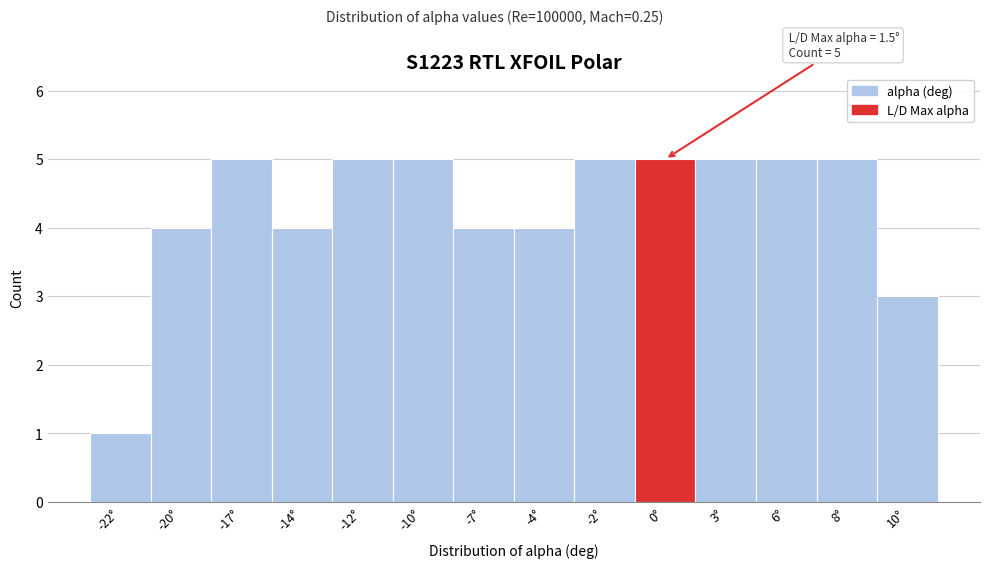

Reading right to left, what are all the values shown in this chart?

3	5	5	5	5	5	4	4	5	5	4	5	4	1